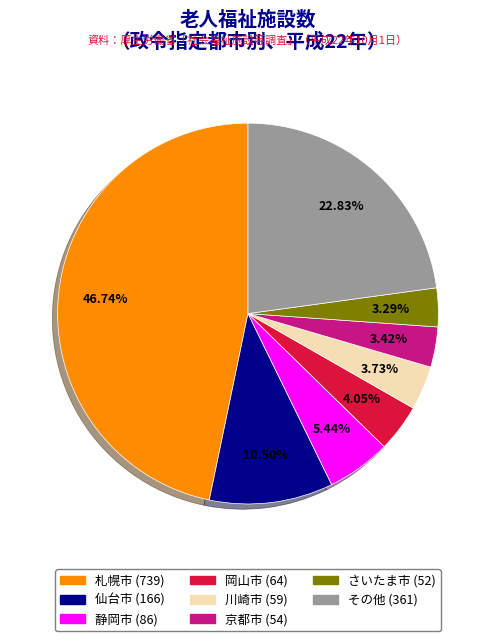

Count the number of slices in the pie.

8